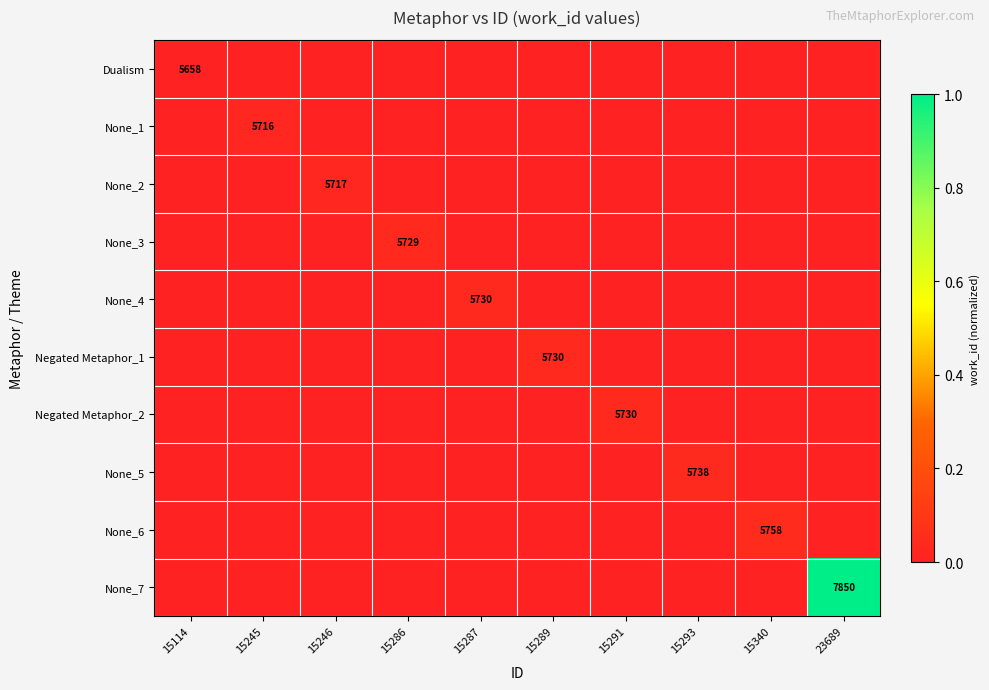

What is the greatest value displayed?

1.0